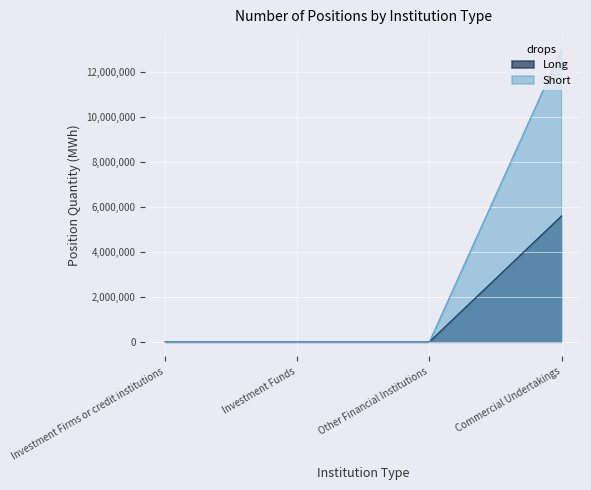

List the labels in order of Long value, largest first.

Commercial Undertakings, Investment Firms or credit institutions, Investment Funds, Other Financial Institutions